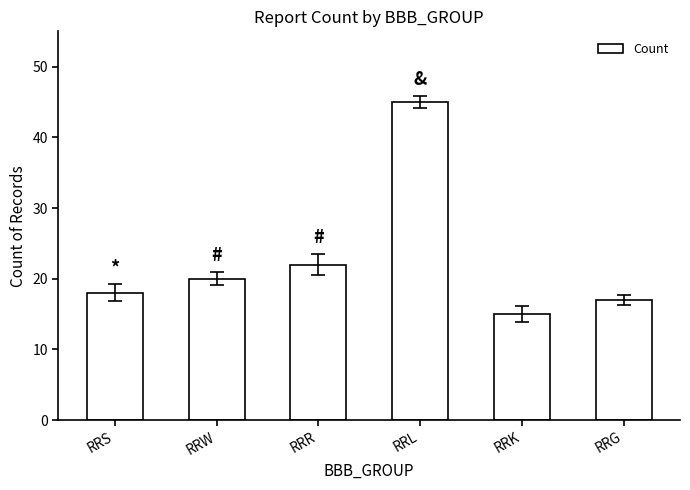

How many data points are less than 20?

3